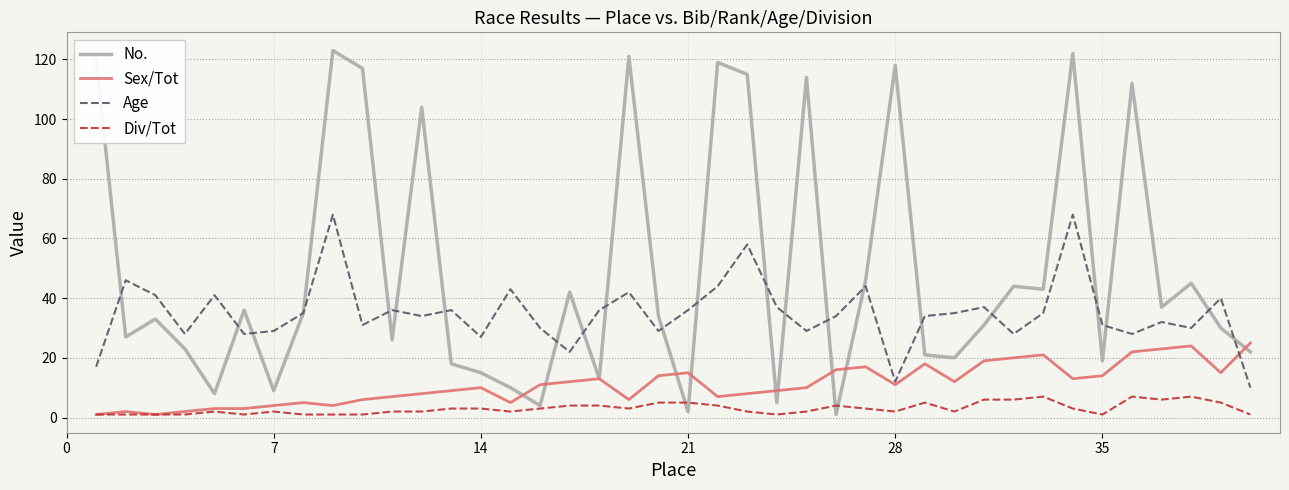

List the series in order of their peak value, highest first.

No., Age, Sex/Tot, Div/Tot